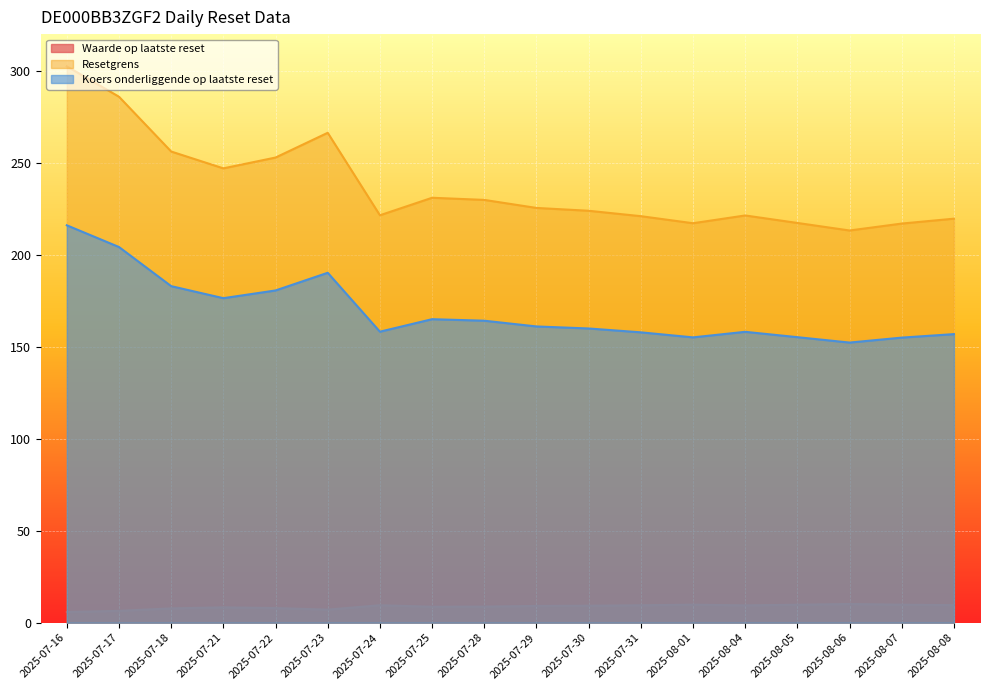

What is the value of the Waarde op laatste reset point at the 11th from the left?

9.2